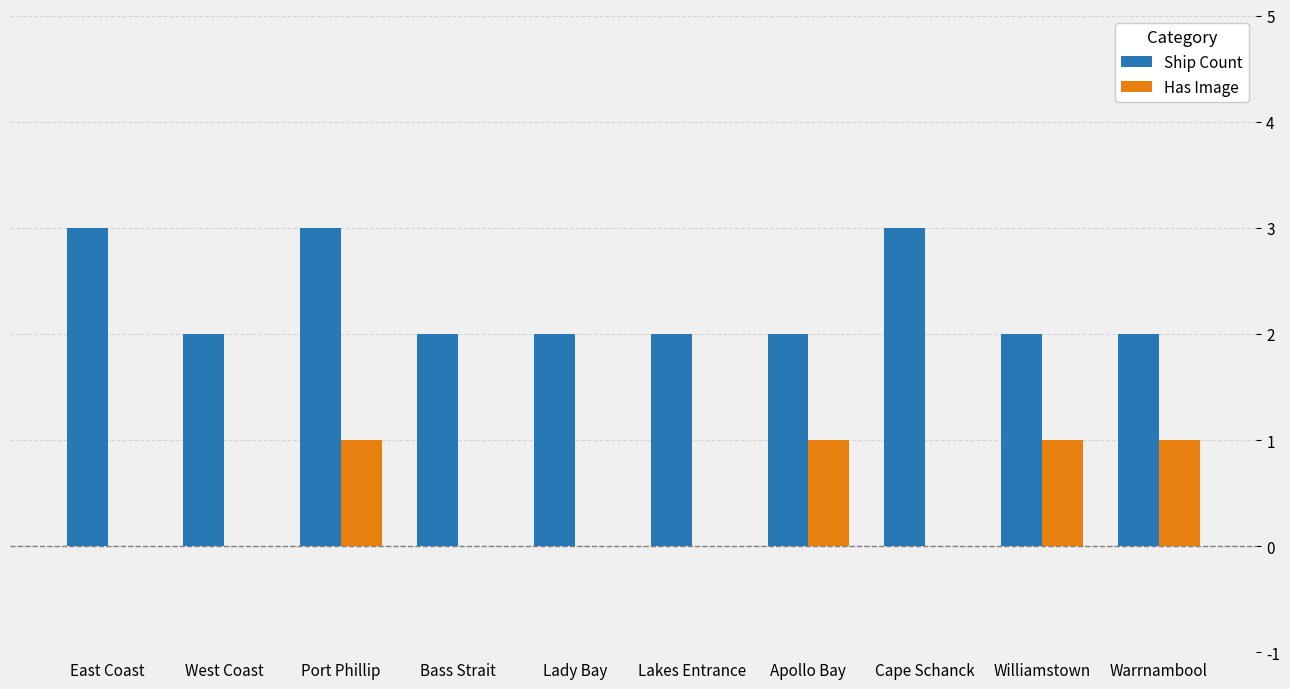

What is the sum of all Has Image values?

4